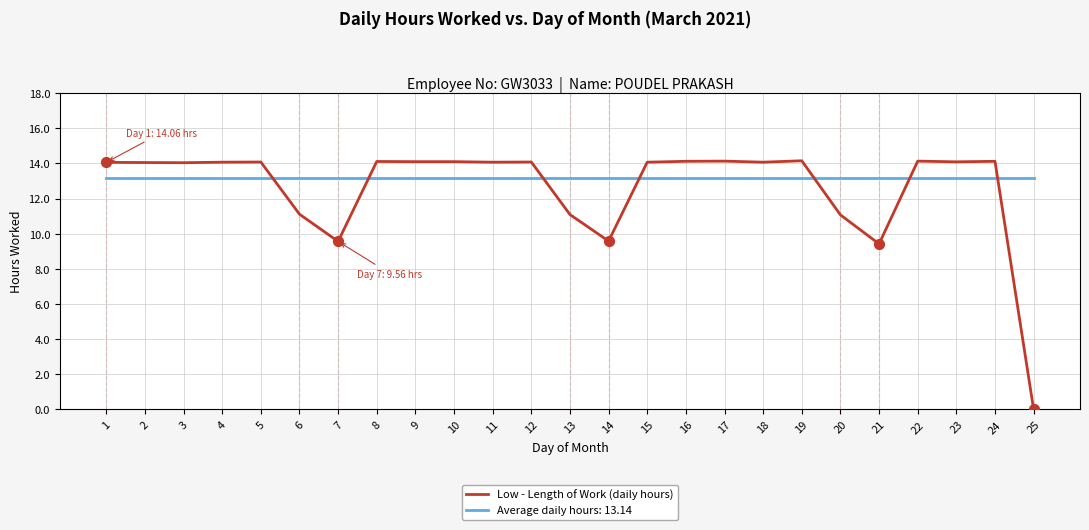

What is the difference between the highest and lowest values at 19?

1.0